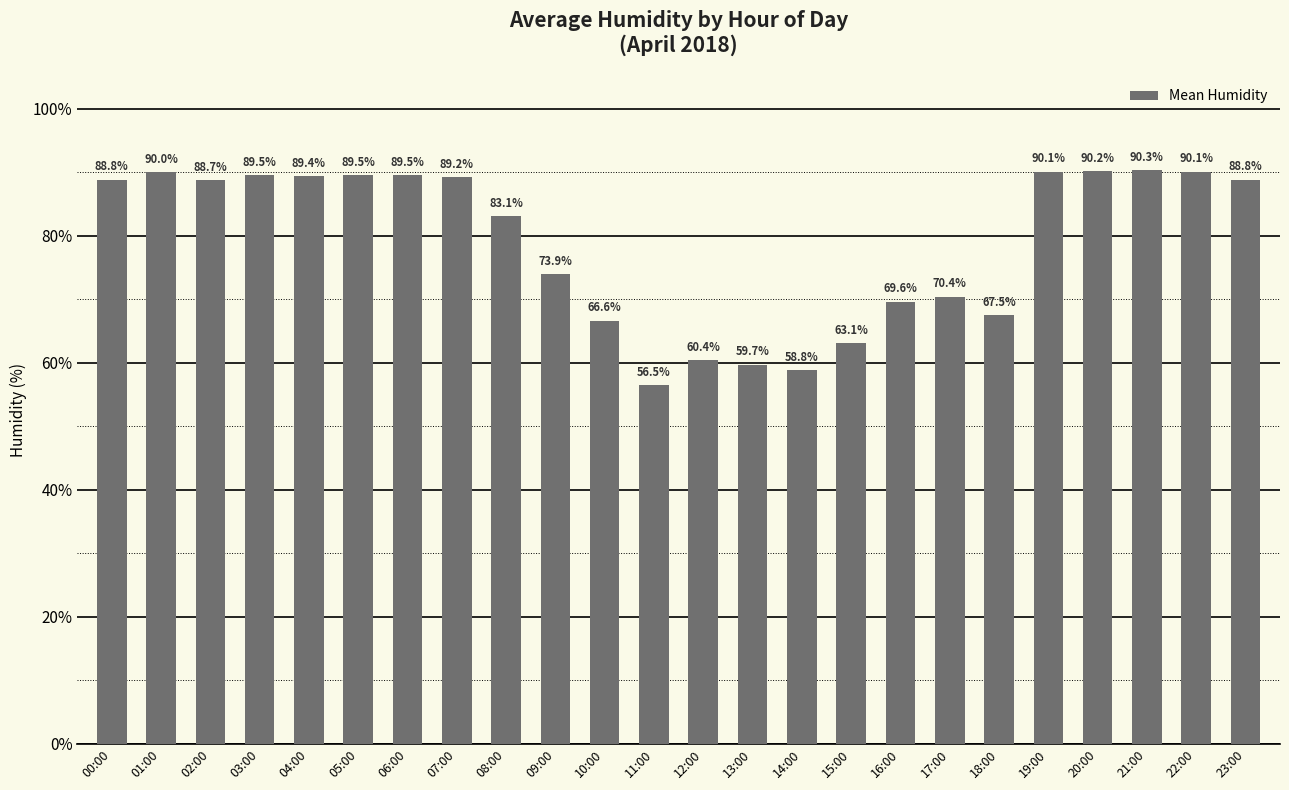

How many data points are above 88?

13